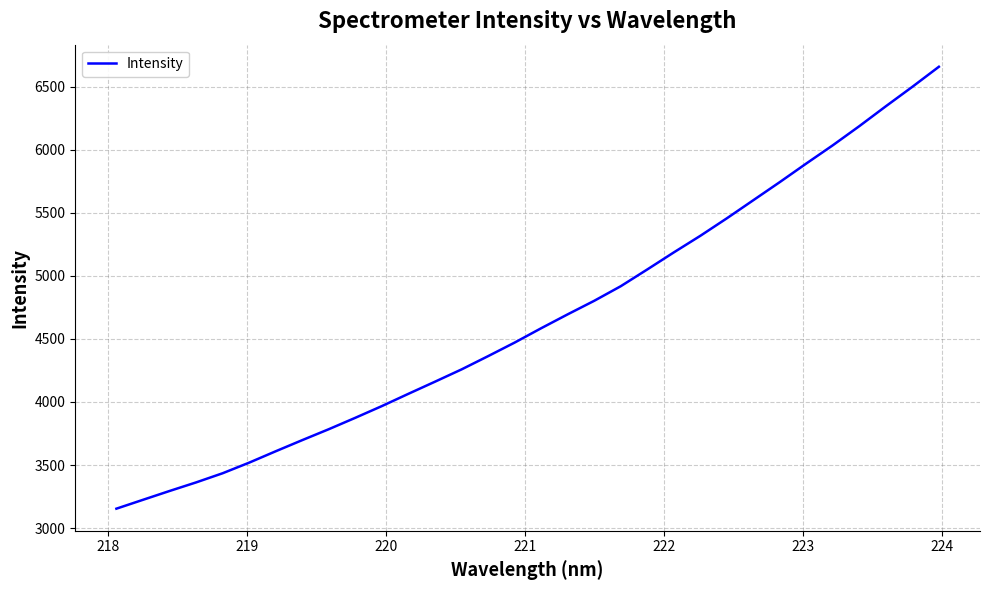

What is the greatest value displayed?

6656.8